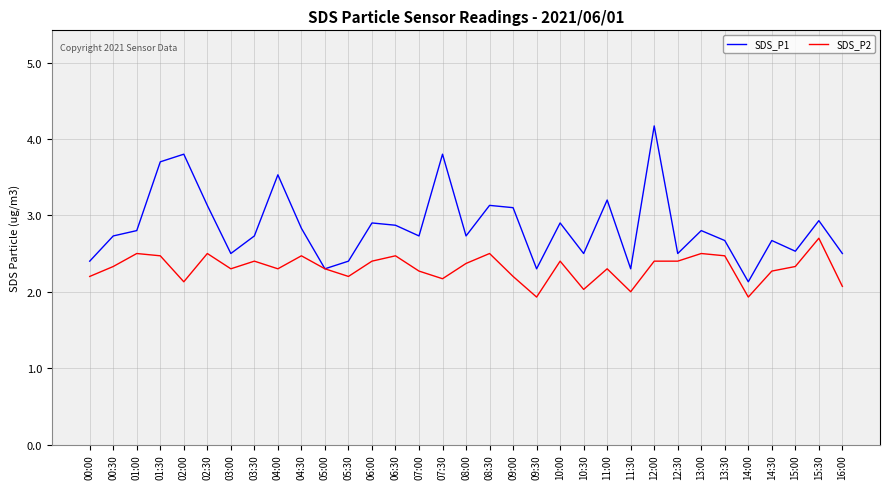

Which category has the highest value across all series?

12:00